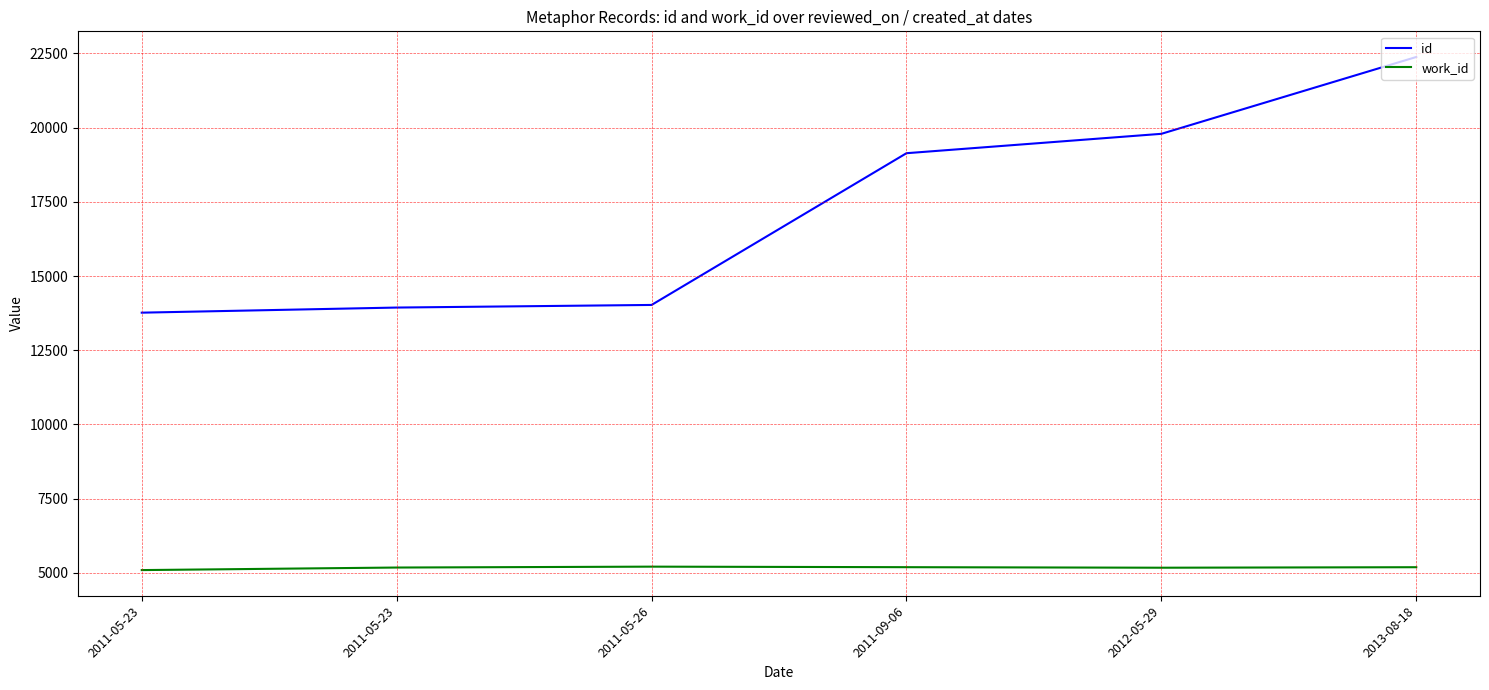

True or false: id and work_id intersect in this chart.

False